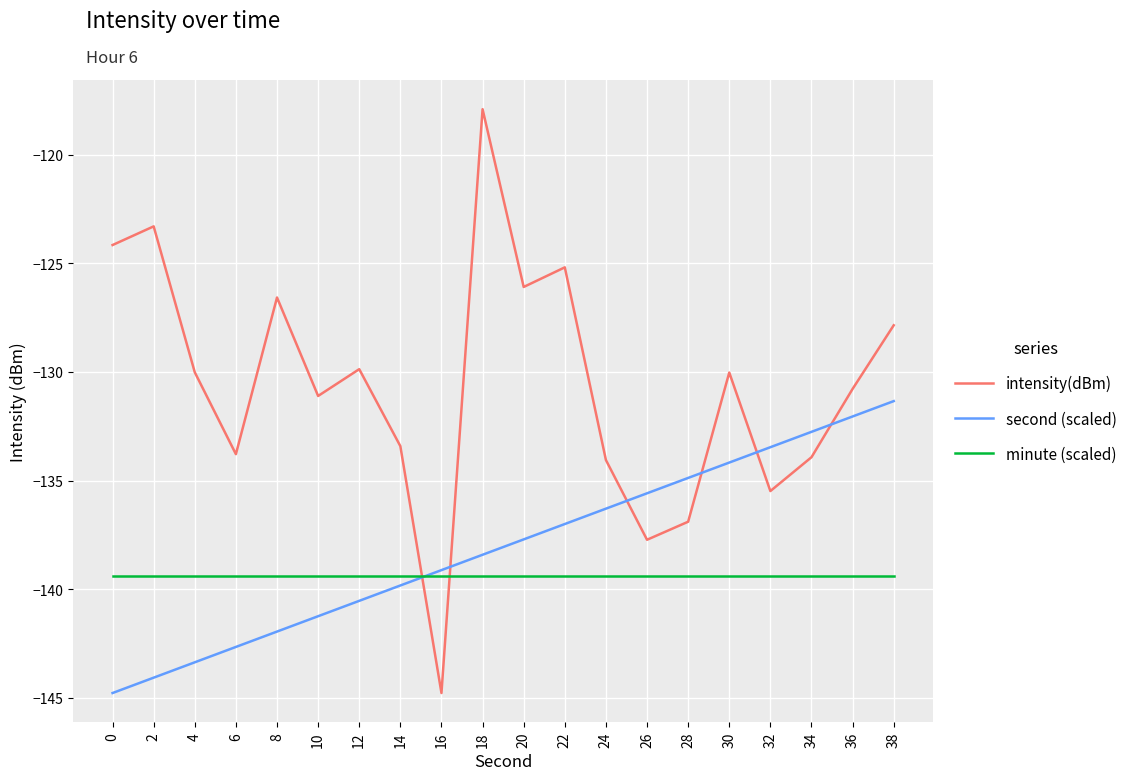

True or false: minute (scaled) and intensity(dBm) cross at least once.

True